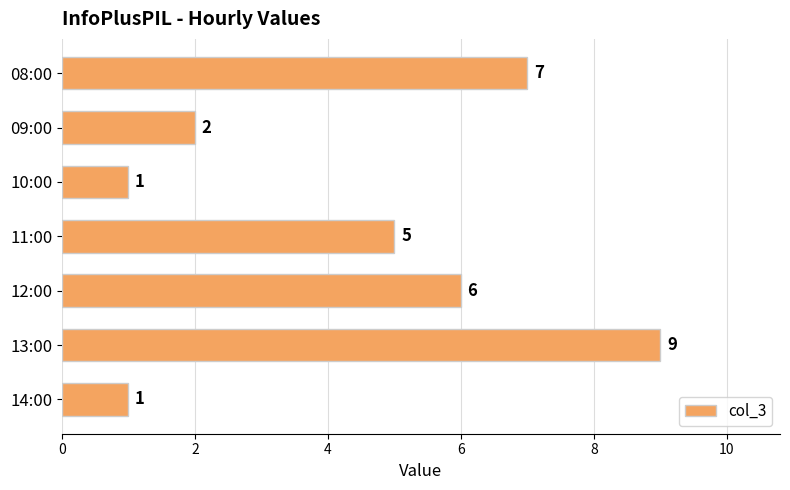

Count the values in the range 1 to 7.

6